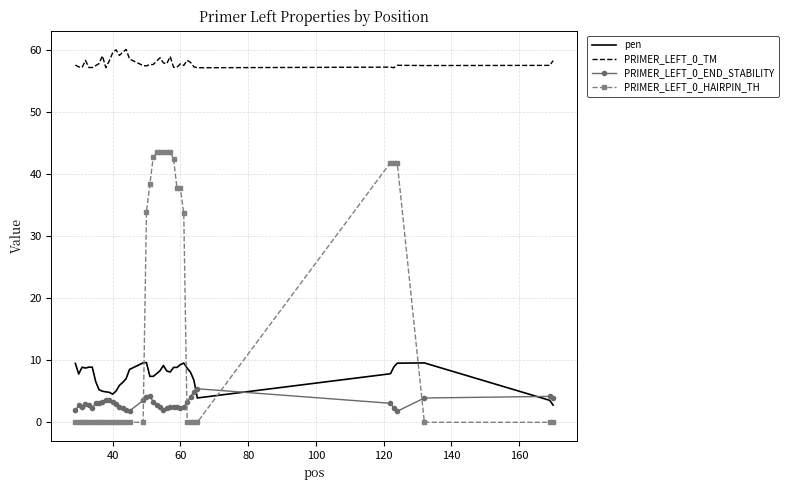

Which series has the largest range (max minus min)?

PRIMER_LEFT_0_HAIRPIN_TH